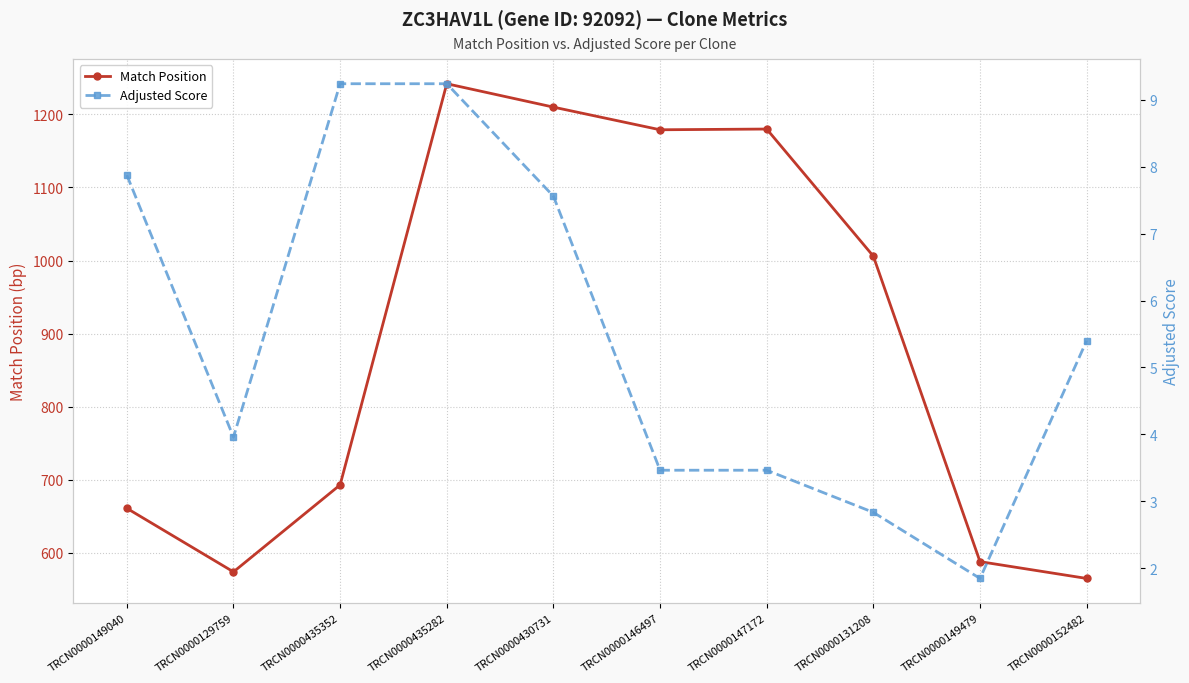

What is the average value of the Match Position series?

890